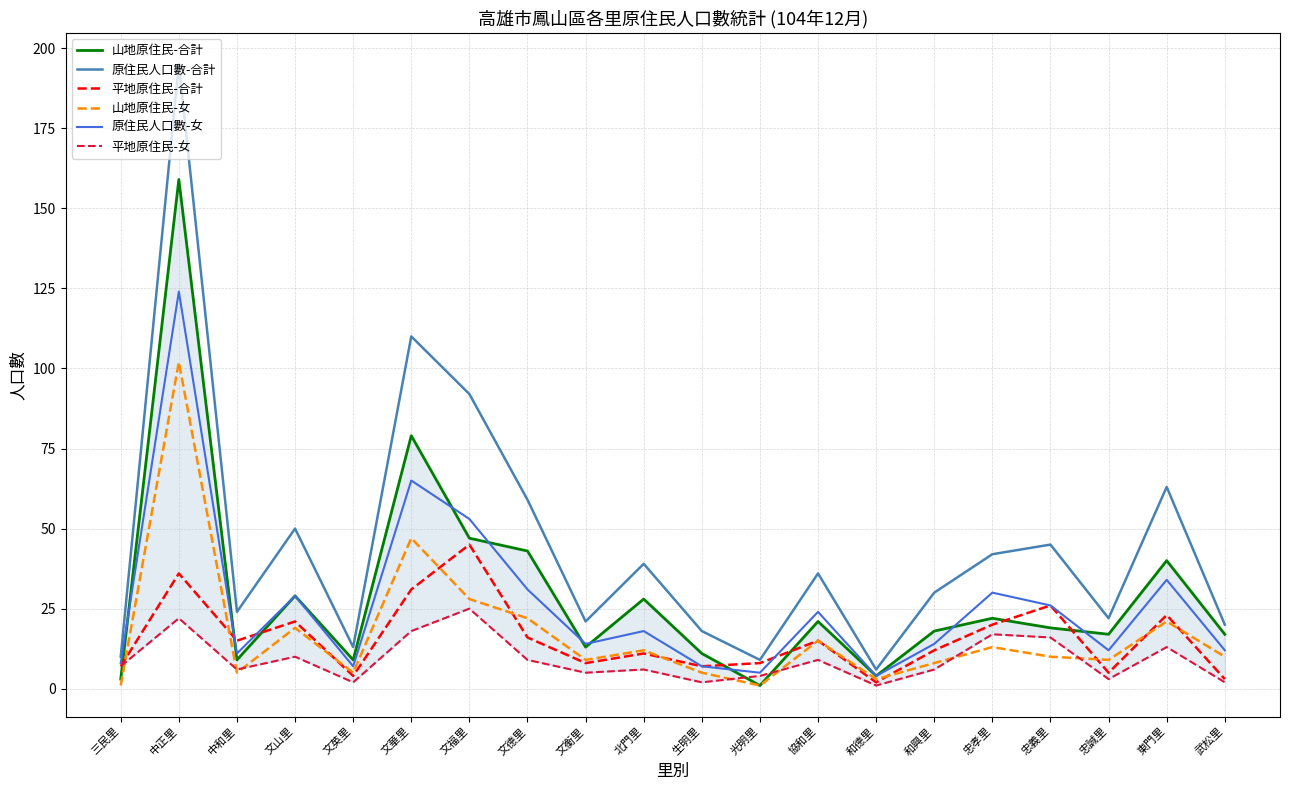

Rank the categories by 原住民人口數-合計 value from lowest to highest.

和德里, 光明里, 三民里, 文英里, 生明里, 武松里, 文衡里, 忠誠里, 中和里, 和興里, 協和里, 北門里, 忠孝里, 忠義里, 文山里, 文德里, 東門里, 文福里, 文華里, 中正里